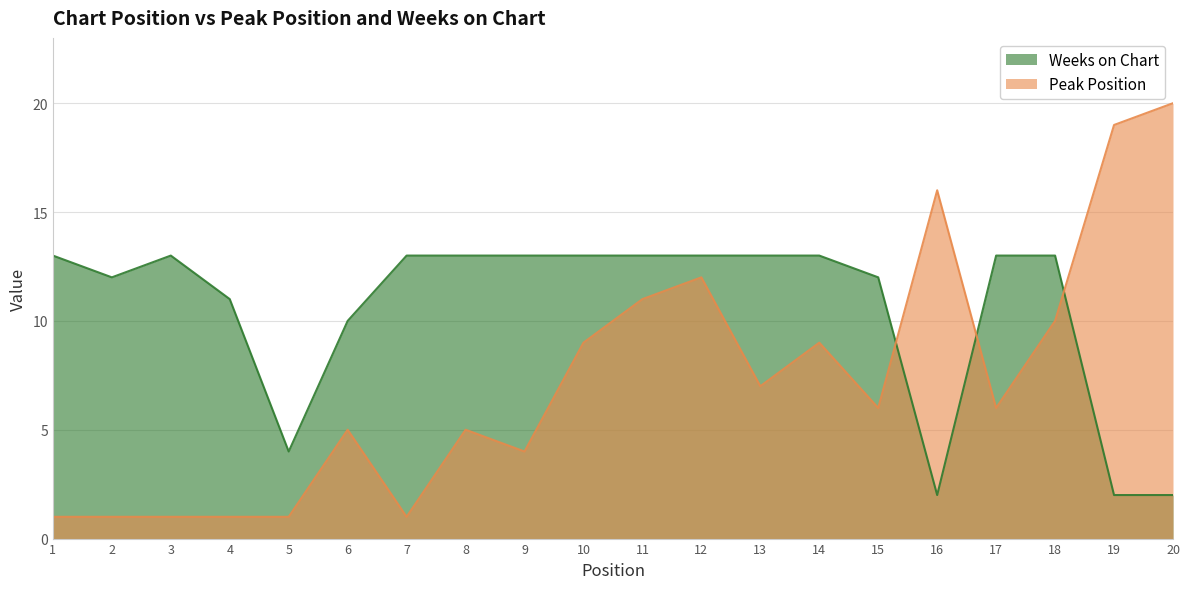

Reading left to right, transcribe all the data shown in this chart.

Peak Position: 1=1	2=1	3=1	4=1	5=1	6=5	7=1	8=5	9=4	10=9	11=11	12=12	13=7	14=9	15=6	16=16	17=6	18=10	19=19	20=20
Weeks on Chart: 1=13	2=12	3=13	4=11	5=4	6=10	7=13	8=13	9=13	10=13	11=13	12=13	13=13	14=13	15=12	16=2	17=13	18=13	19=2	20=2